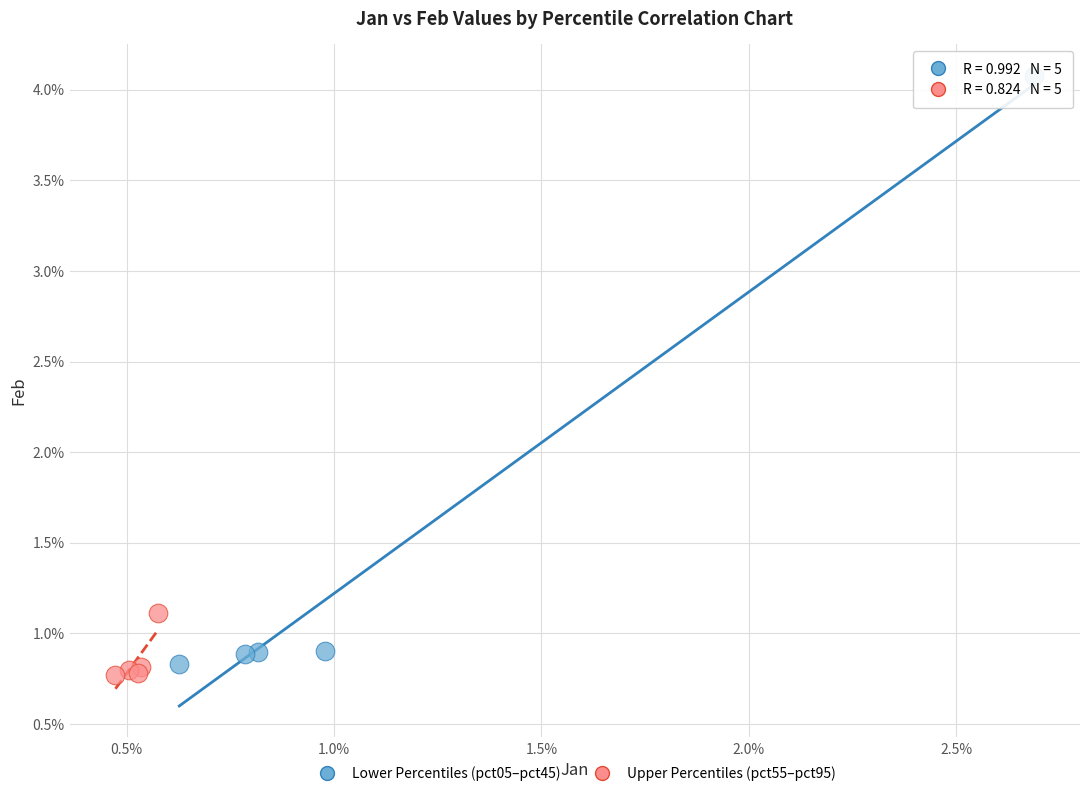

What are all the series names shown in the legend?

Lower Percentiles (pct05–pct45), Upper Percentiles (pct55–pct95)